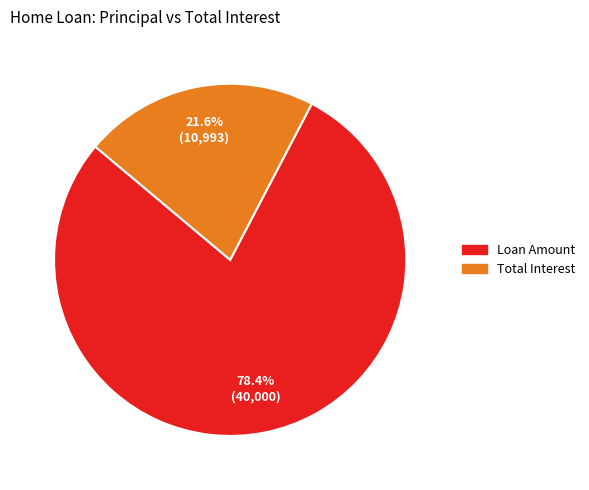

Is it true that Loan Amount is 86% of the pie?

False